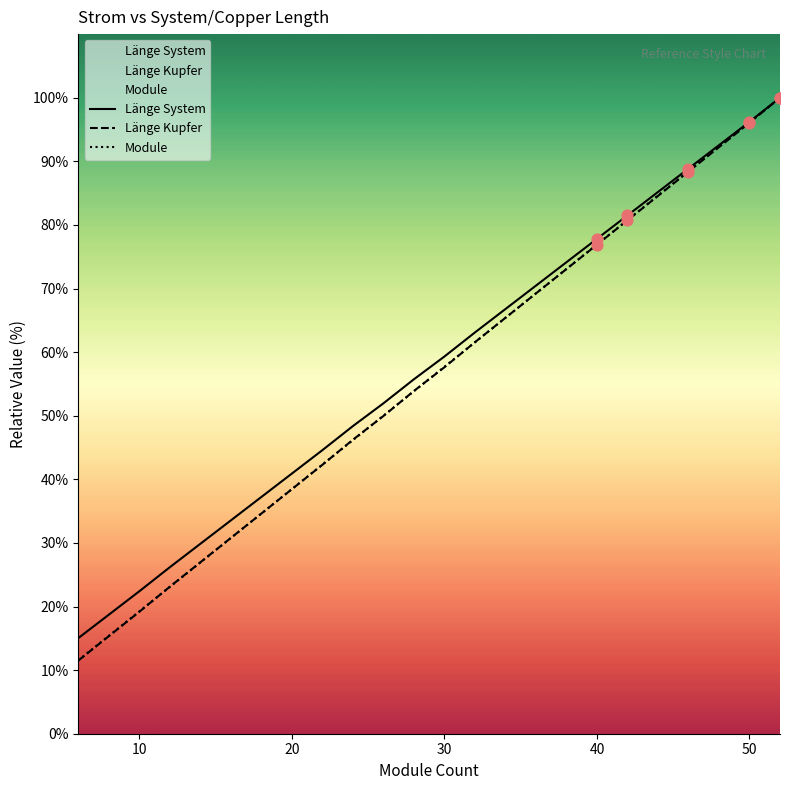

Which series has the widest spread of Y values?

Länge Kupfer